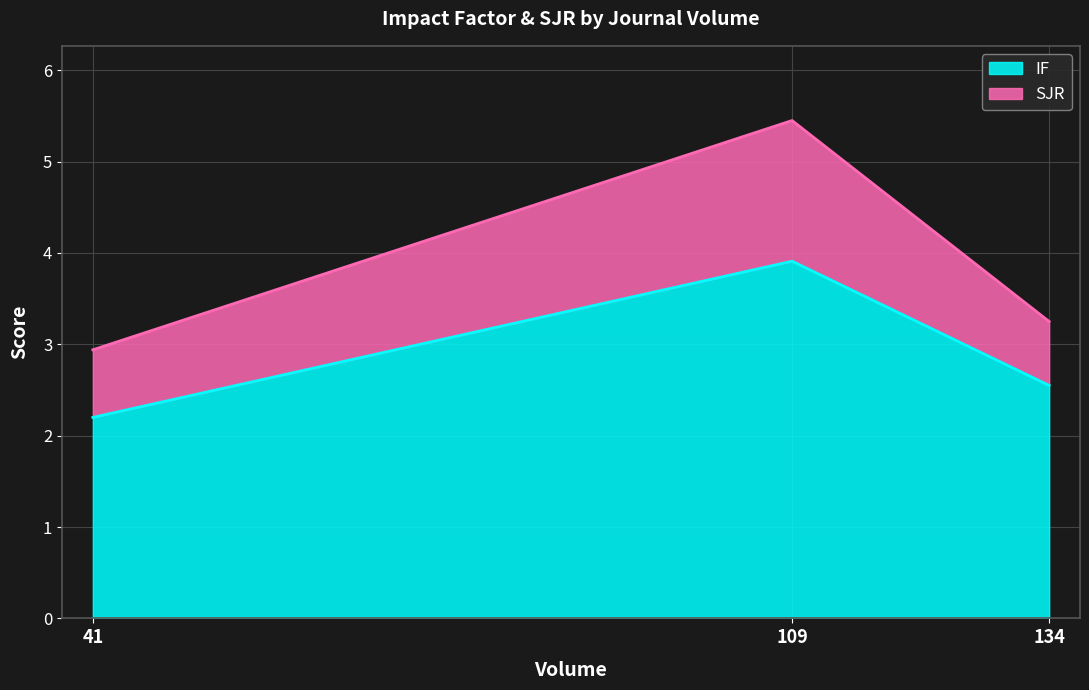

Where is IF nearest to the value 3?

134